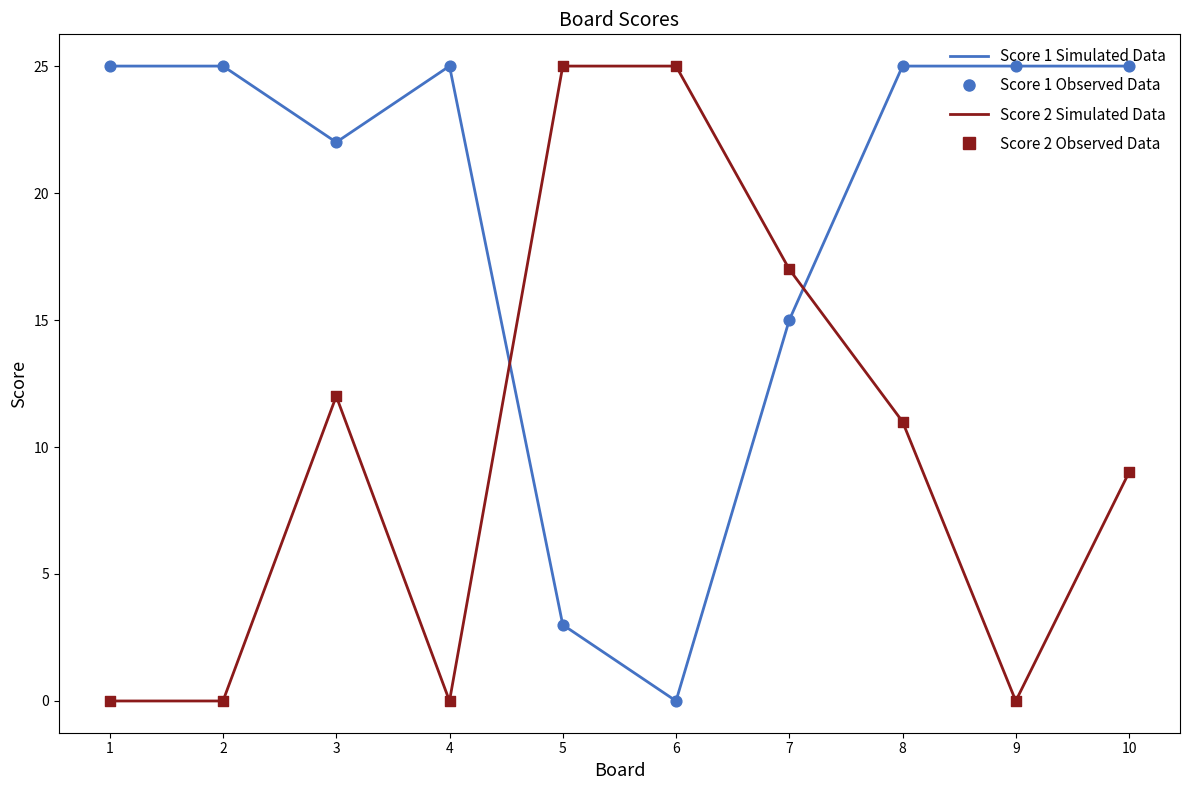

What is the total value across all series at 10?

34